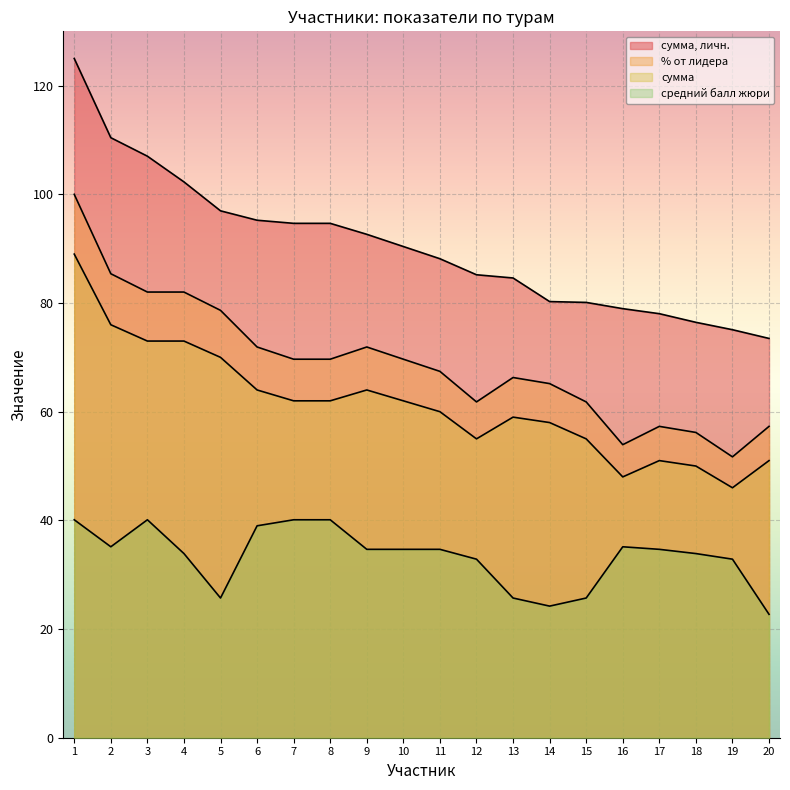

Where is the first local maximum for средний балл жюри?

3